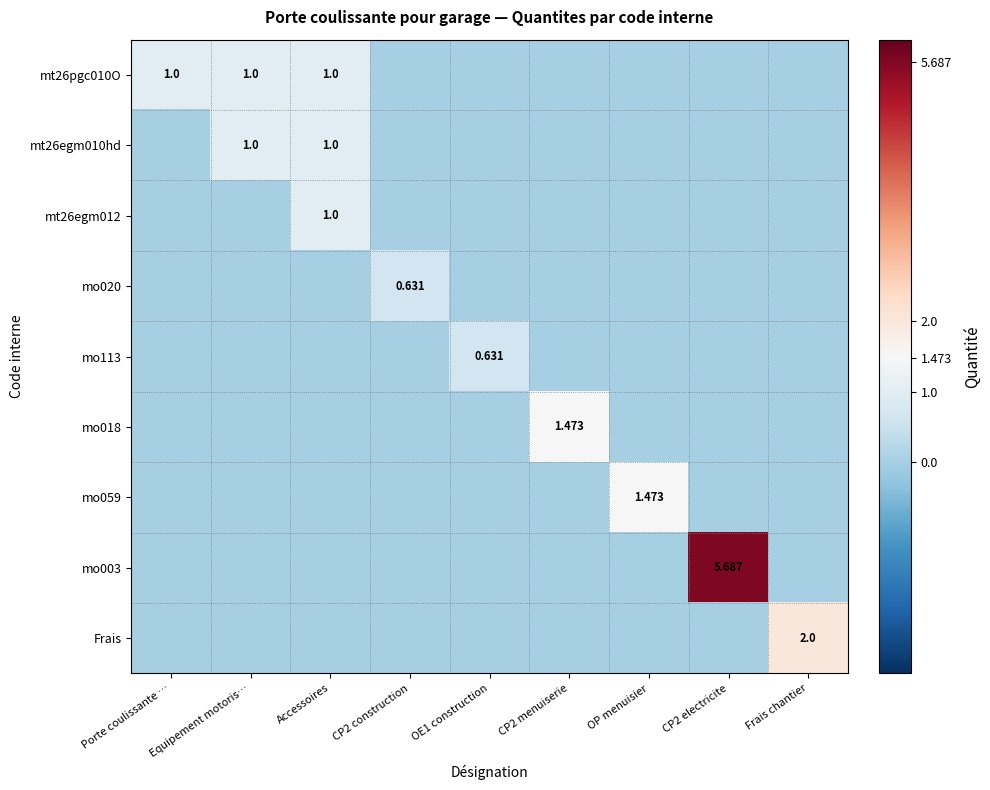

What is the average value of the mo113 series?

0.1